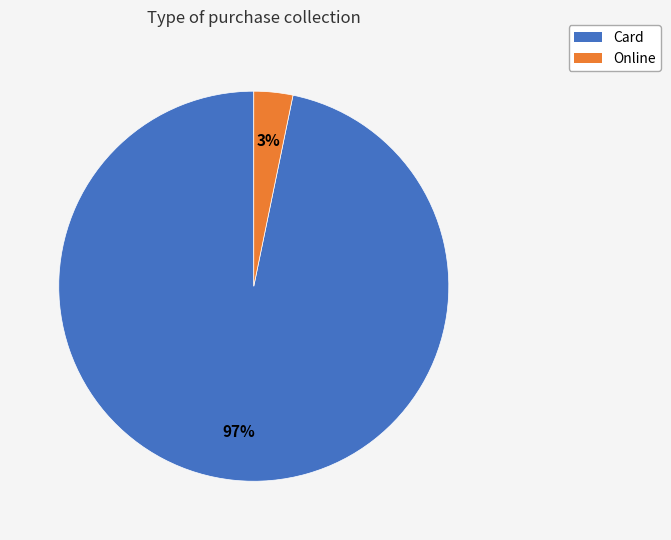

Which has a higher value, Online or Card?

Card